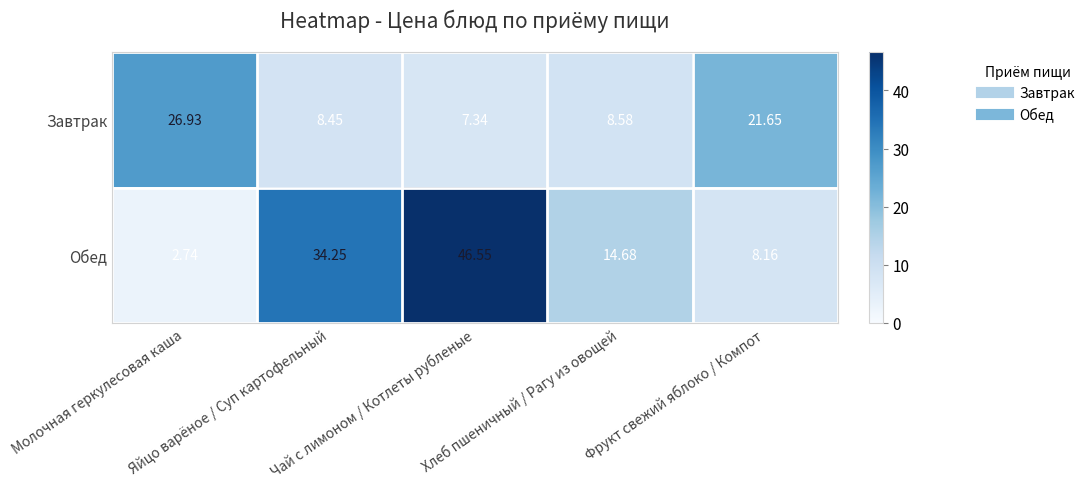

At which category is the sum across all series the highest?

Чай с лимоном / Котлеты рубленые